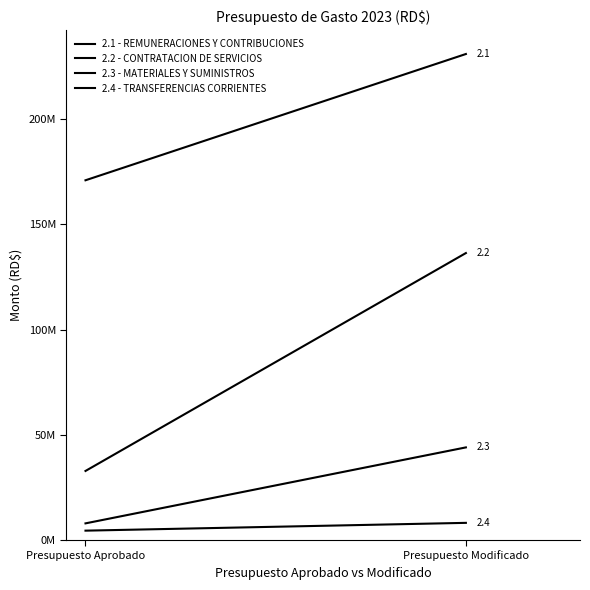

Rank the categories by 2.1 - REMUNERACIONES Y CONTRIBUCIONES value from highest to lowest.

Presupuesto Modificado, Presupuesto Aprobado